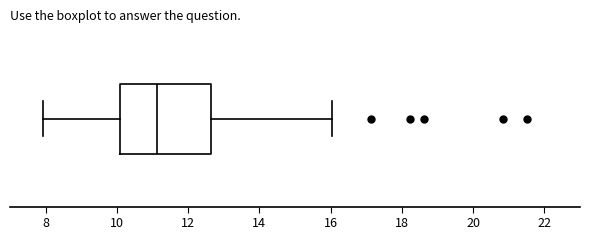

Read this box plot against the x-axis: the position of the median line, the range covered by the box, and the ends of both whiskers. The values are not printed on the chart, so give them approximately, as read against the axis.

median 11.2, box 10.2 to 12.6, whiskers 8.0 to 16.0